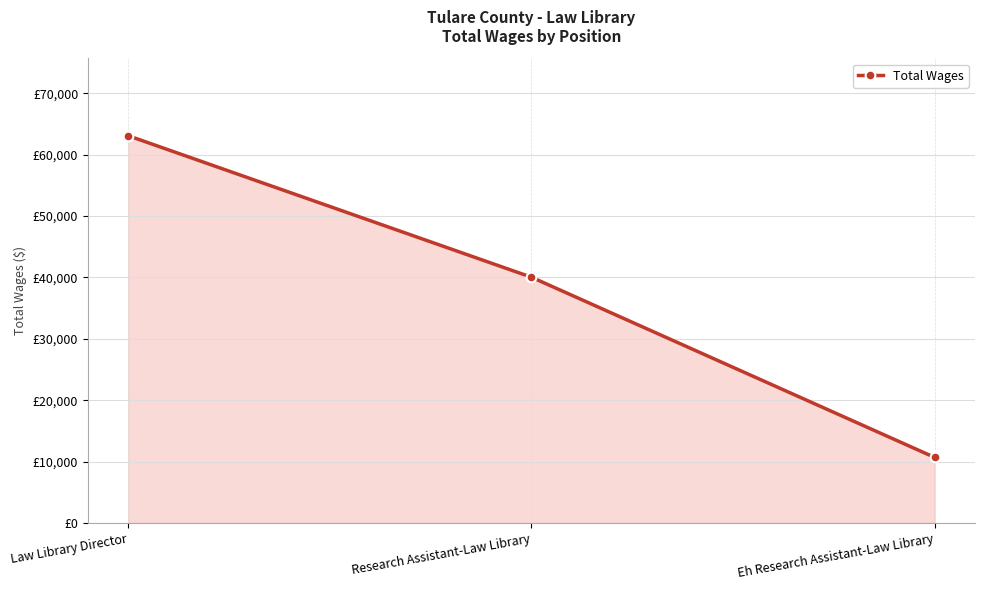

The value at Eh Research Assistant-Law Library is 10691. True or false?

True